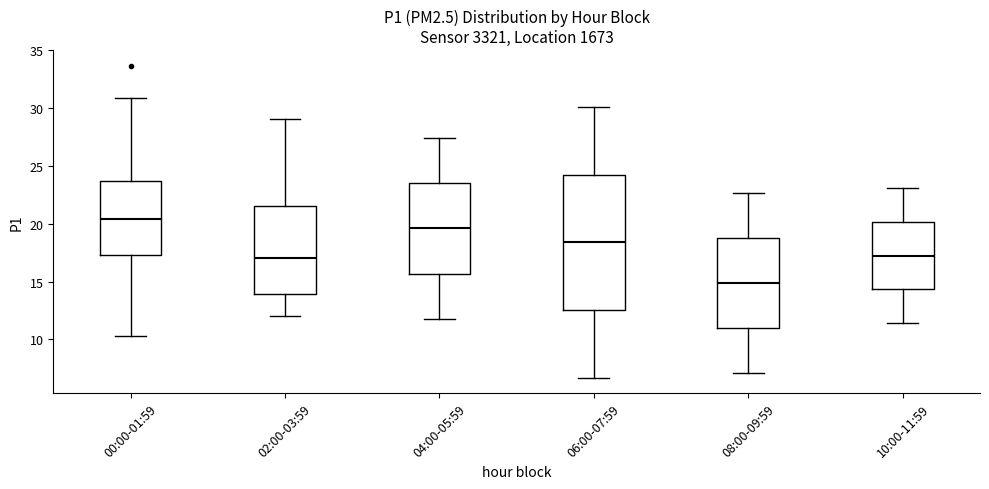

Reading left to right, transcribe this box plot: for each box, give where its median line is, the range the box spans, and where its two whiskers end, as read against the y-axis. The values are not printed on the chart, so give them approximately, as read against the axis.

00:00-01:59: median 20.5, box 17.5 to 23.5, whiskers 10.5 to 31.0
02:00-03:59: median 17.0, box 14.0 to 21.5, whiskers 12.0 to 29.0
04:00-05:59: median 19.5, box 15.5 to 23.5, whiskers 12.0 to 27.5
06:00-07:59: median 18.5, box 12.5 to 24.5, whiskers 6.5 to 30.0
08:00-09:59: median 15.0, box 11.0 to 19.0, whiskers 7.0 to 22.5
10:00-11:59: median 17.5, box 14.5 to 20.0, whiskers 11.5 to 23.0